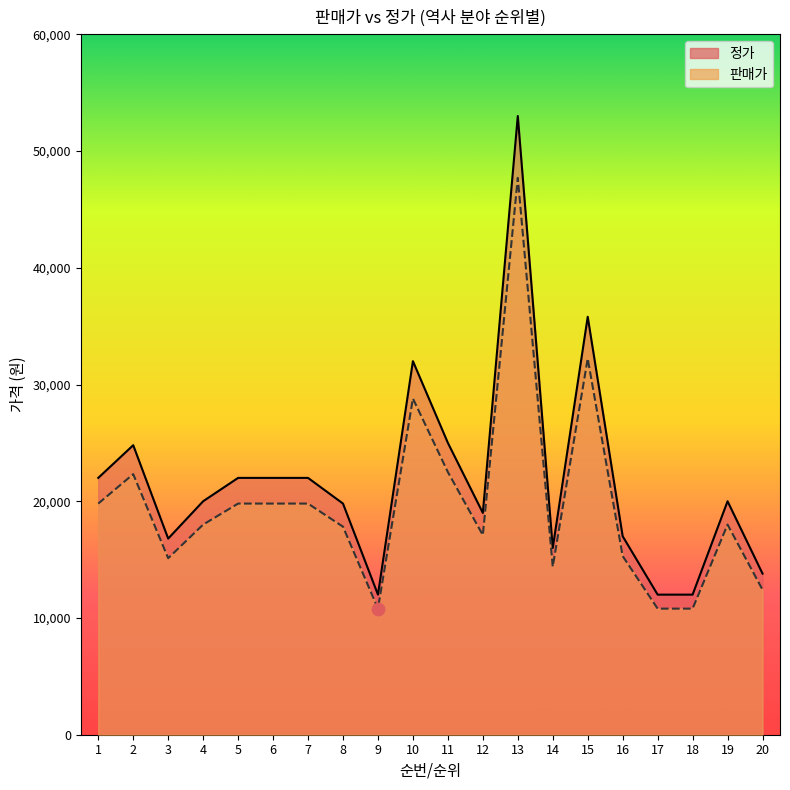

Is the value of 정가 at 13 greater than the value of 판매가 at 4?

Yes